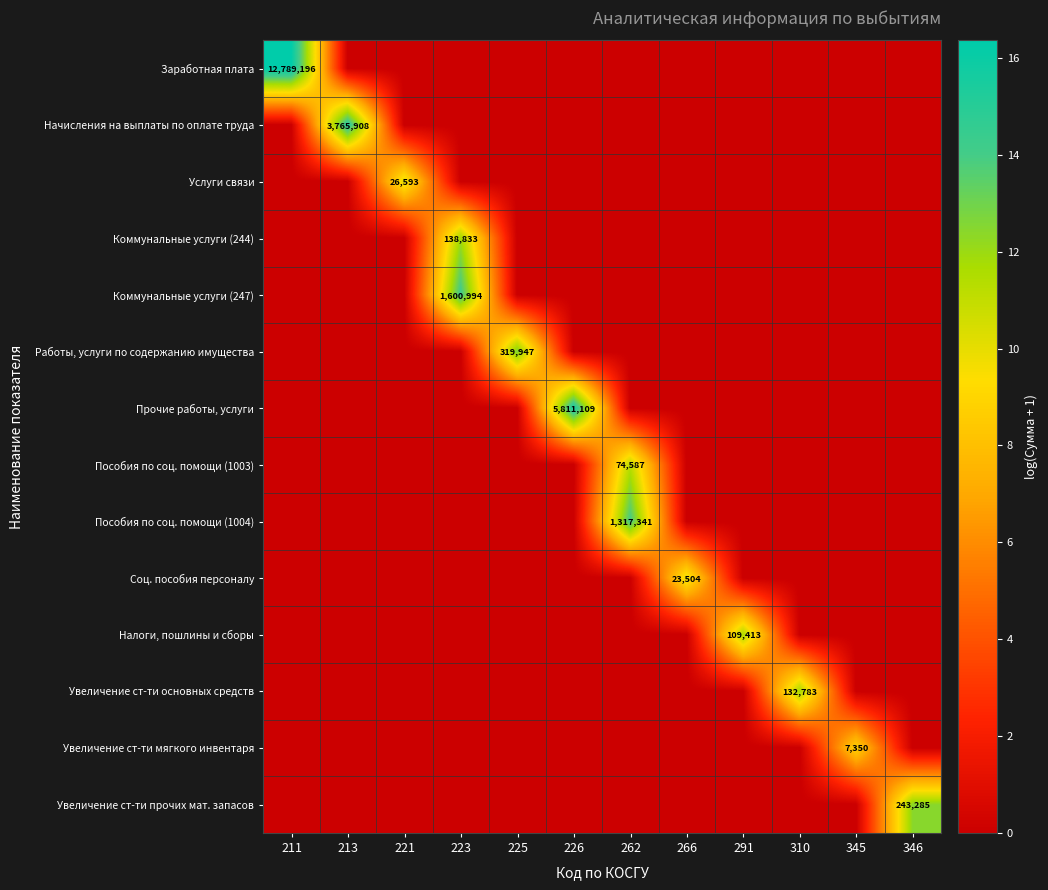

What is the difference between the maximum and minimum values in the row_2 series?

10.2